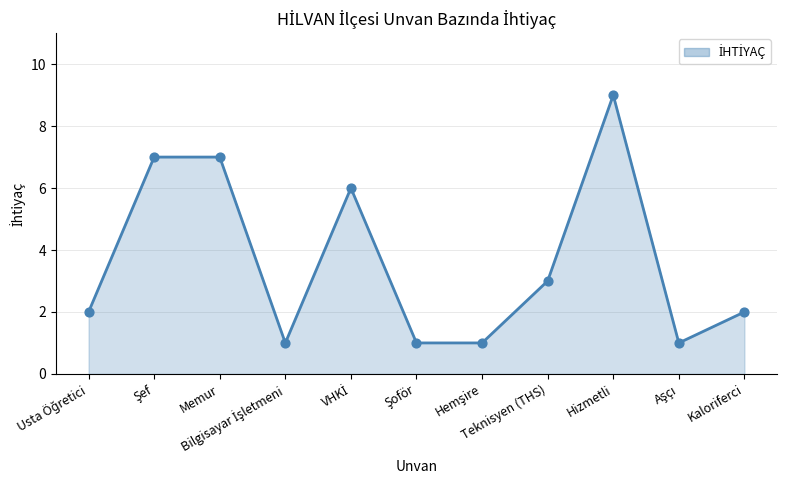

What is the maximum value shown in the chart?

9